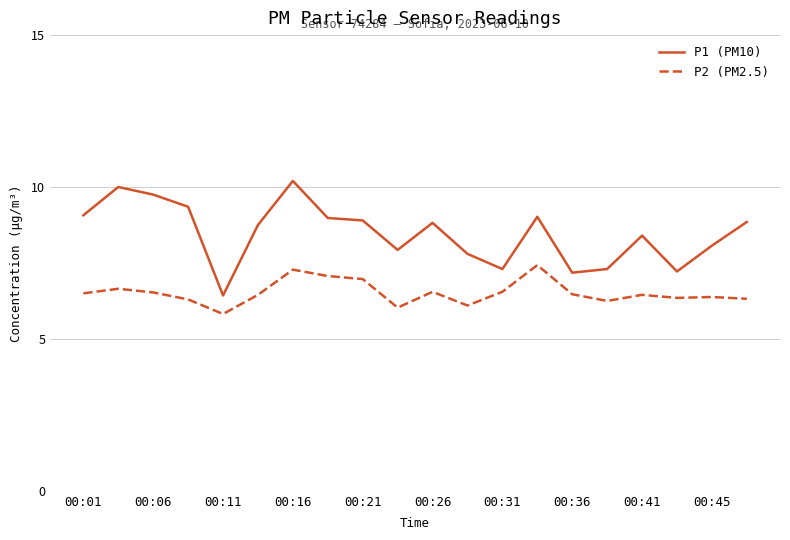

What is the smallest value displayed?

5.8